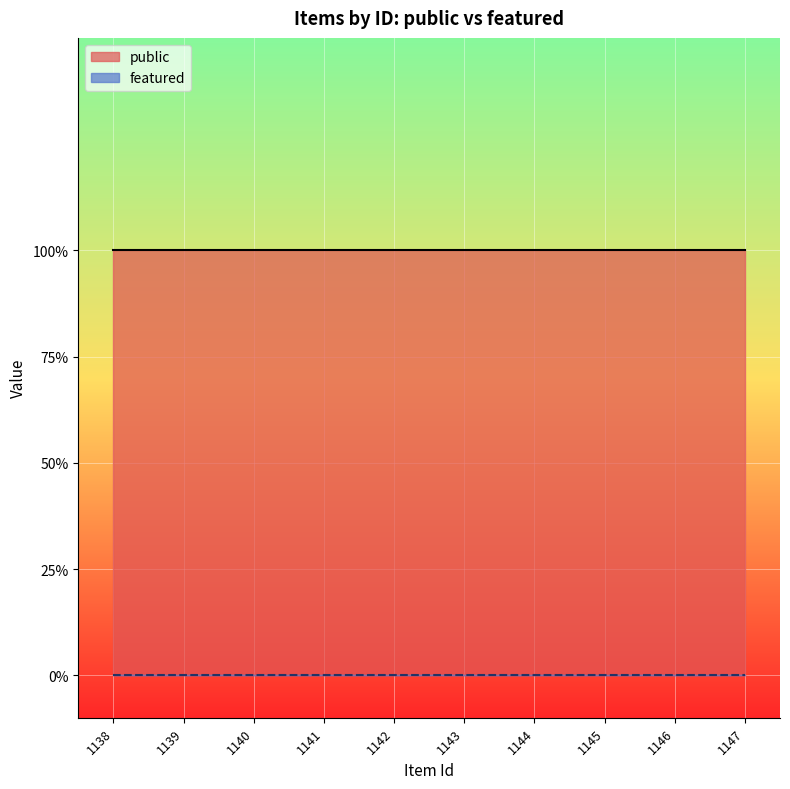

List the series in order of their peak value, lowest first.

featured, public